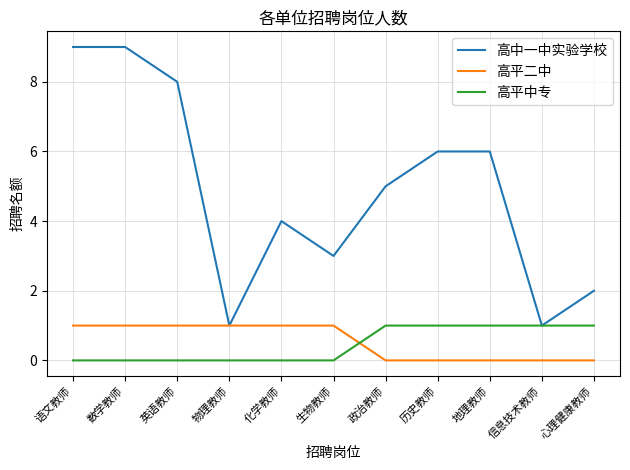

What is the difference between the second highest and minimum values in the 高中一中实验学校 series?

8